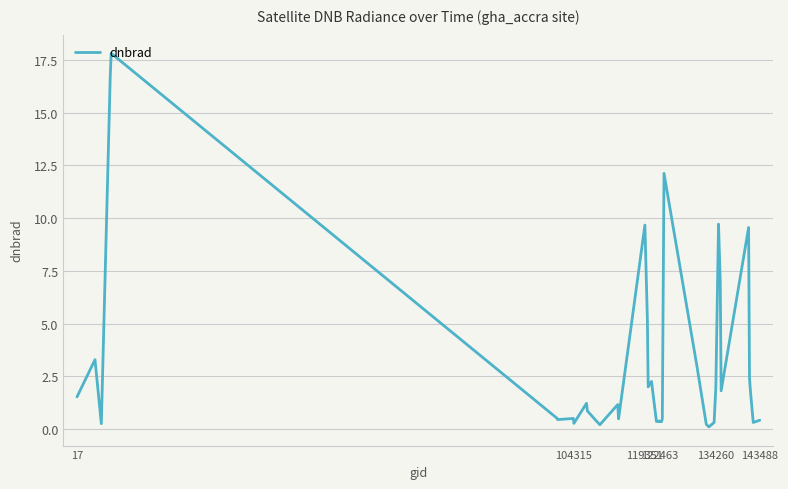

True or false: there are more than 0 points higher than both neighbors.

True